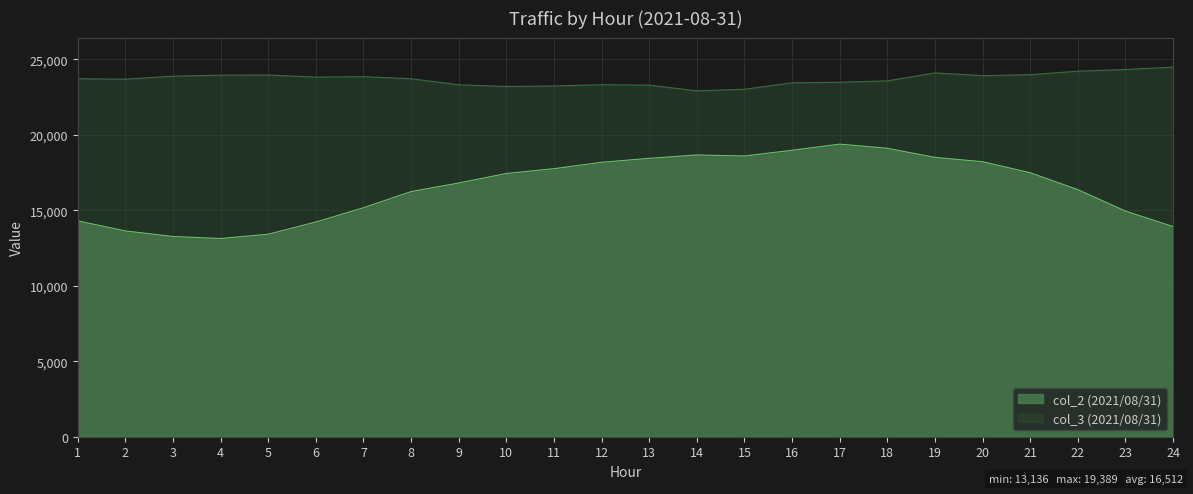

True or false: col_3 (2021/08/31) and col_2 (2021/08/31) intersect in this chart.

False